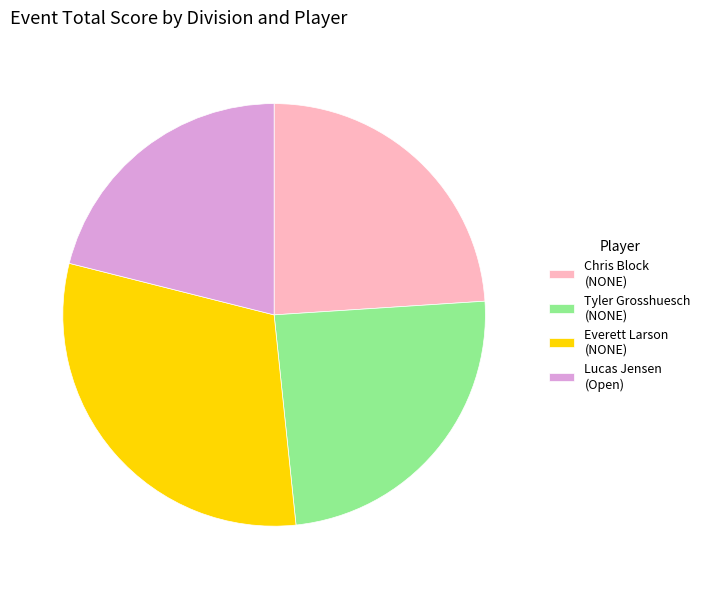

Count the number of slices in the pie.

4